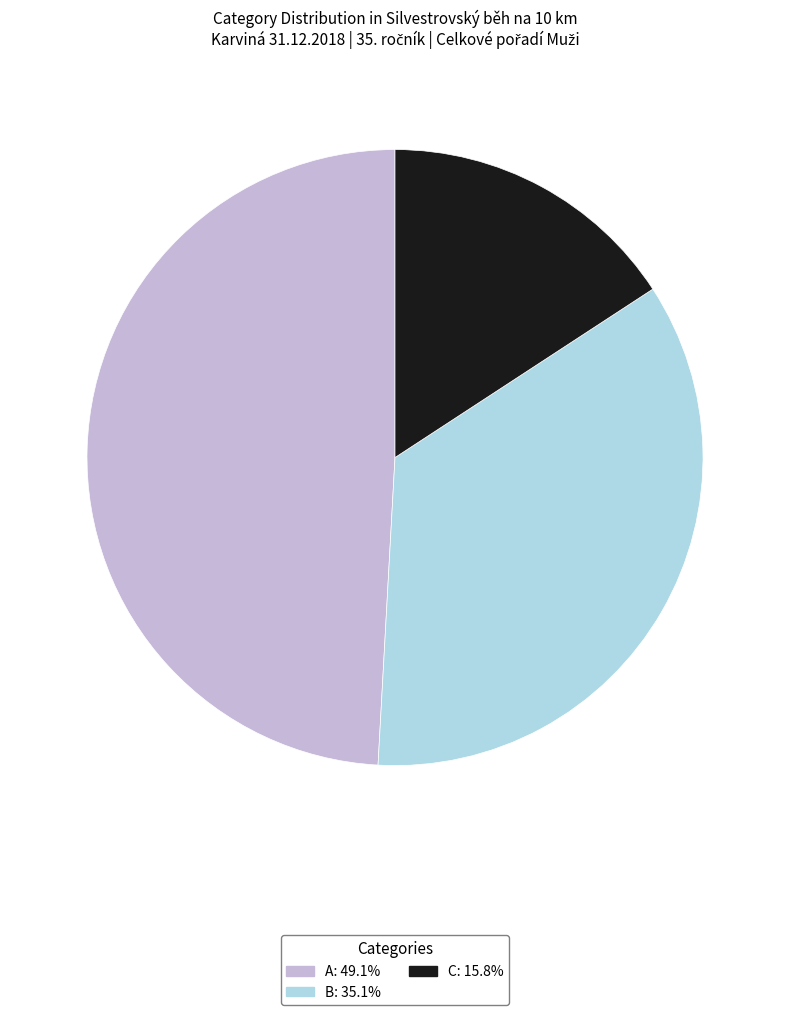

Rank the categories by value from highest to lowest.

A, B, C